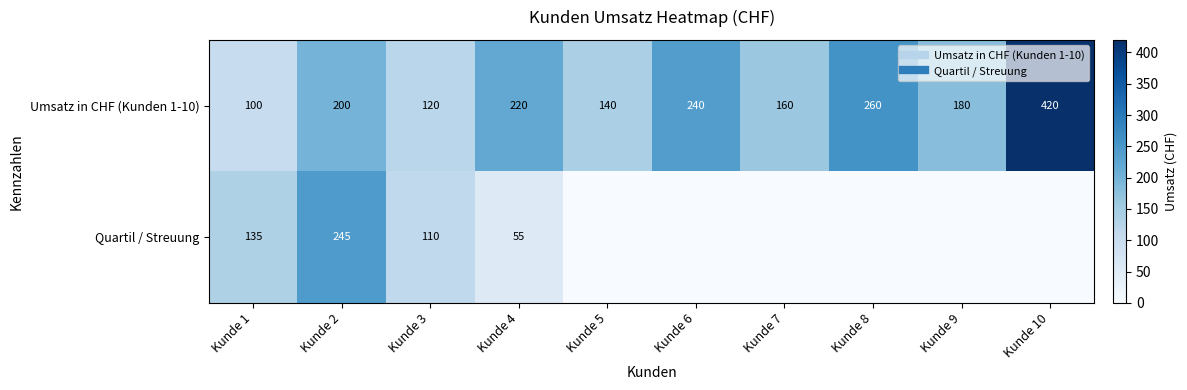

Where is Umsatz in CHF (Kunden 1-10) nearest to the value 260?

Kunde 8